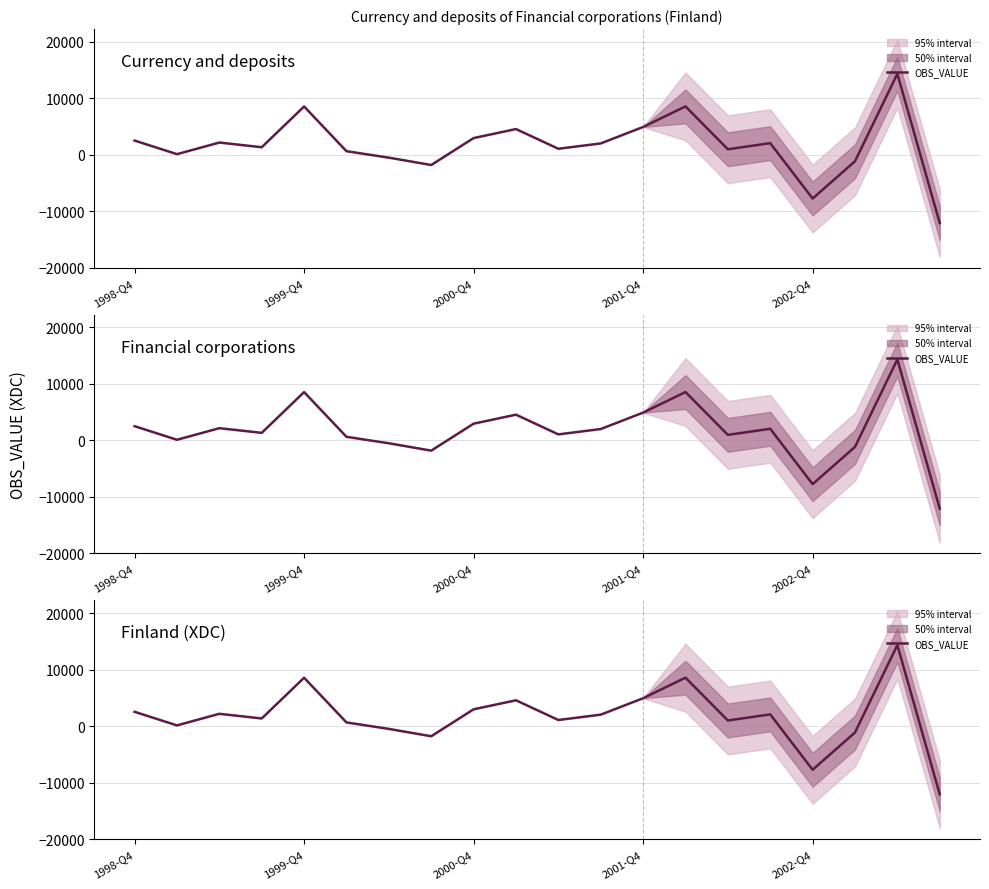

What is the sum of all values?

33593